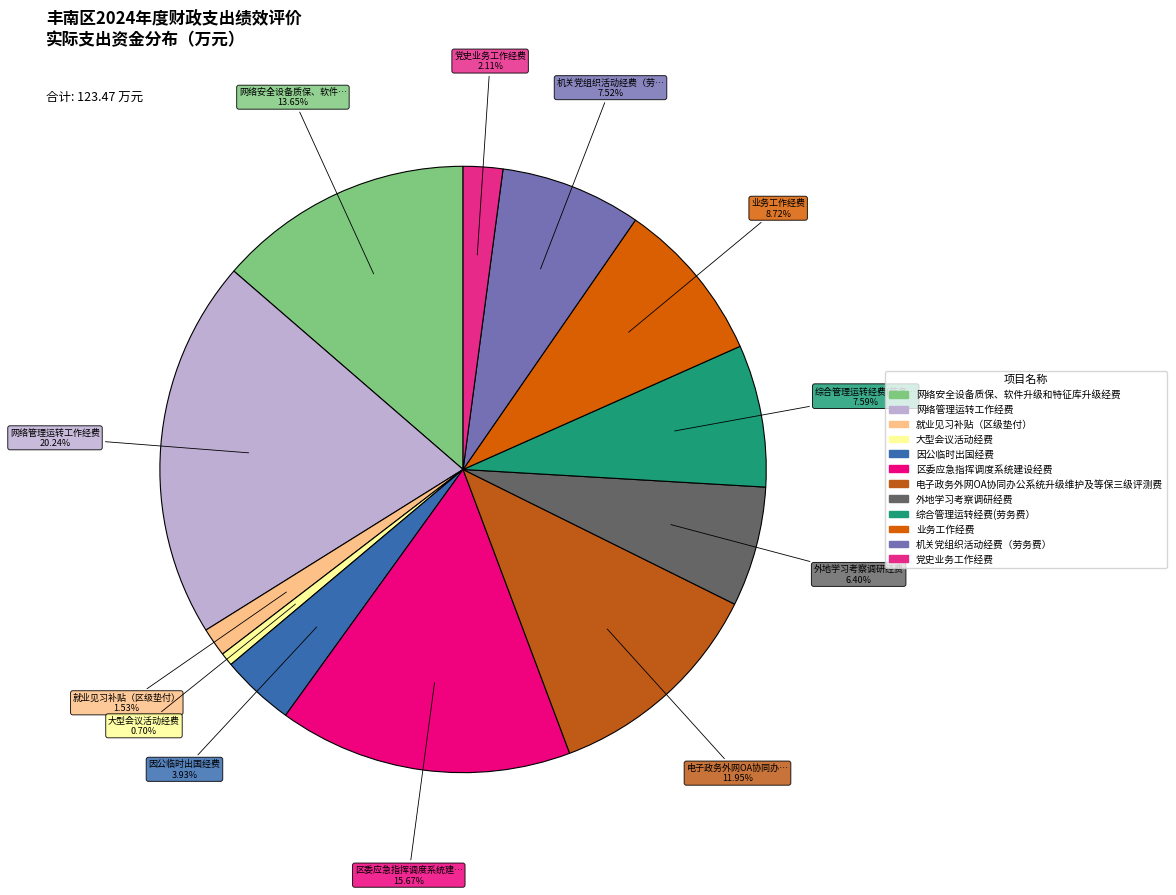

Is there a majority slice in this chart?

No